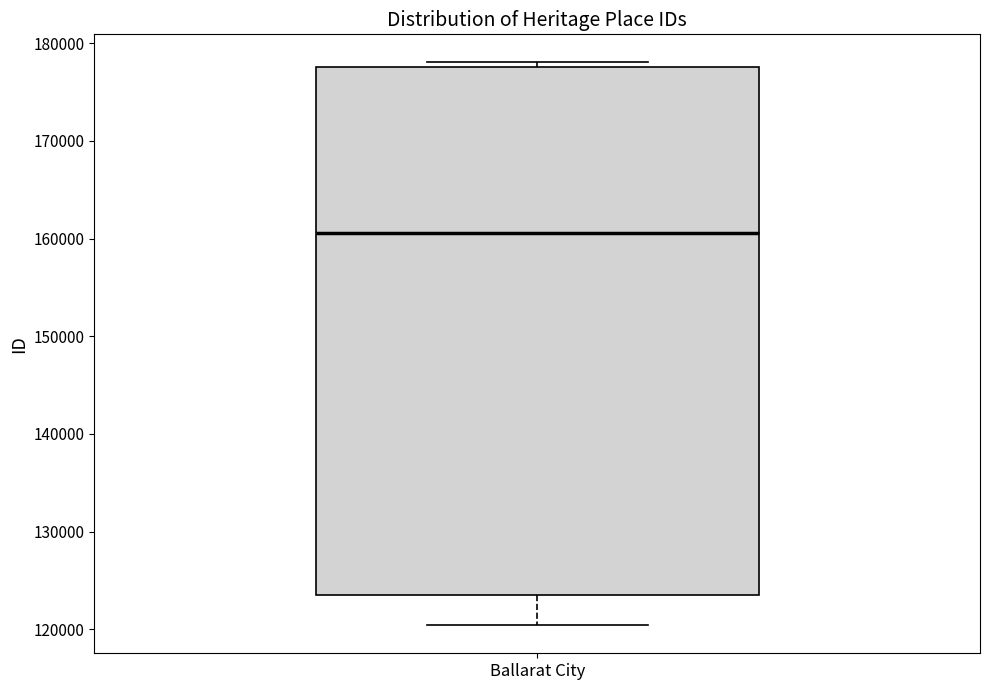

Transcribe this box plot: give where the median line is, the range the box spans, and where the two whiskers end, as read against the y-axis. The values are not printed on the chart, so give them approximately, as read against the axis.

median 161000, box 124000 to 178000, whiskers 120000 to 178000 (just above the box's upper edge)